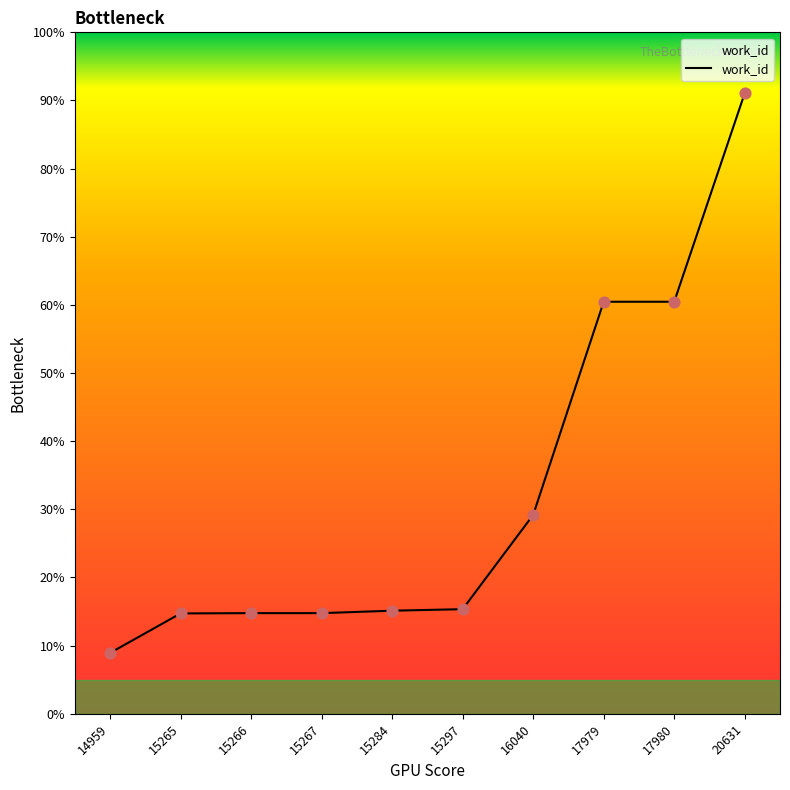

Which has a higher value, 15297 or 15267?

15297